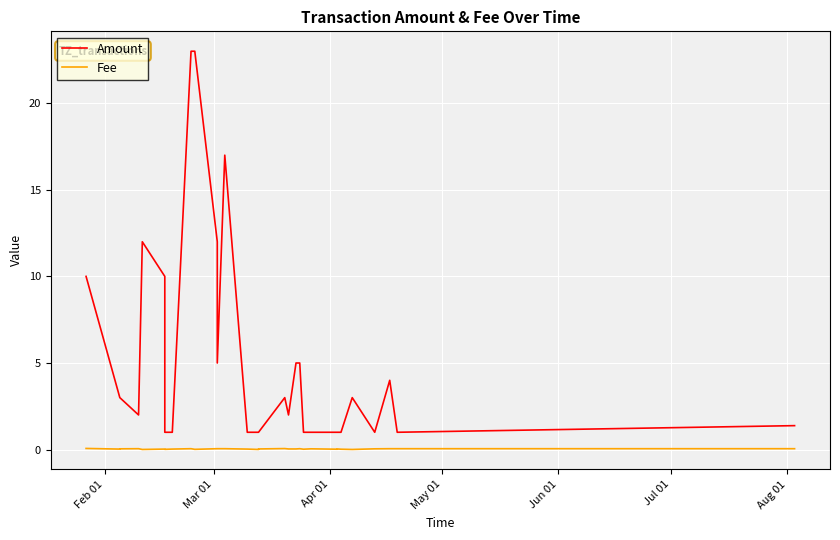

What is the average value of the Amount series?

5.2